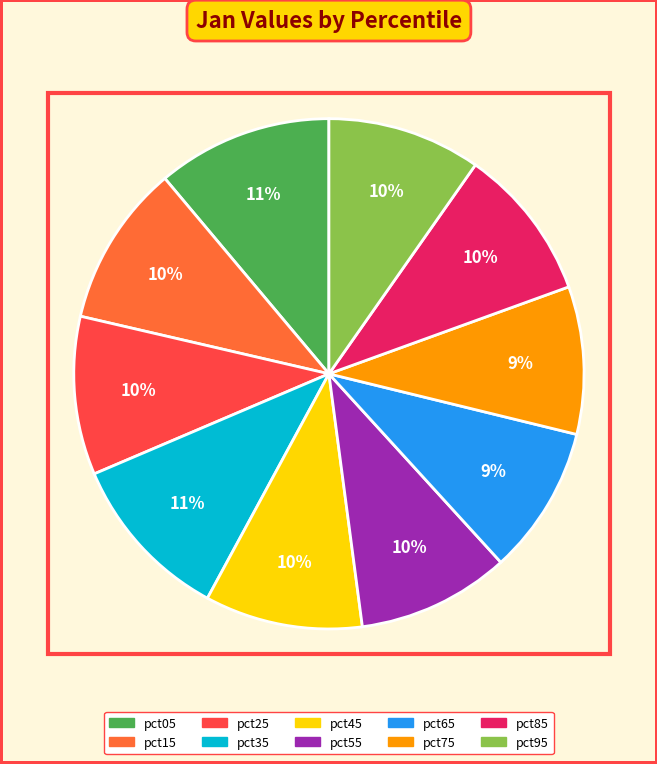

To the nearest percent, what is the difference between the largest and smallest slice percentages?

2%